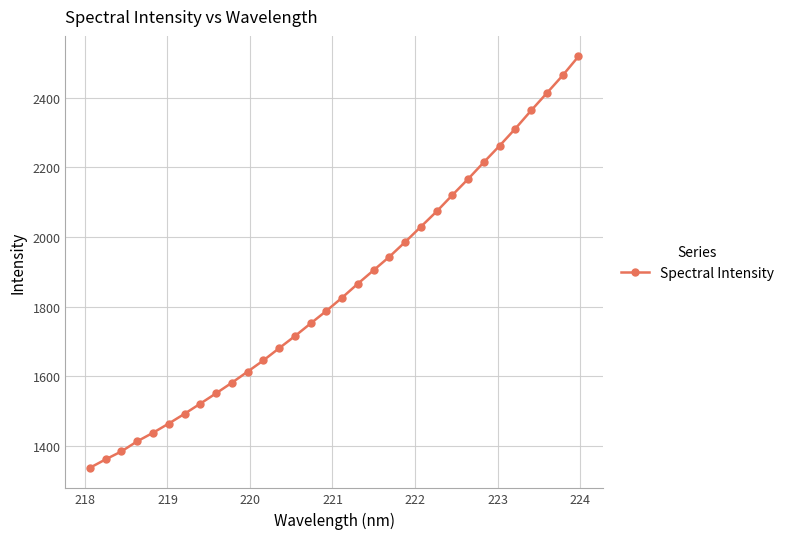

What is the average value?

1850.4